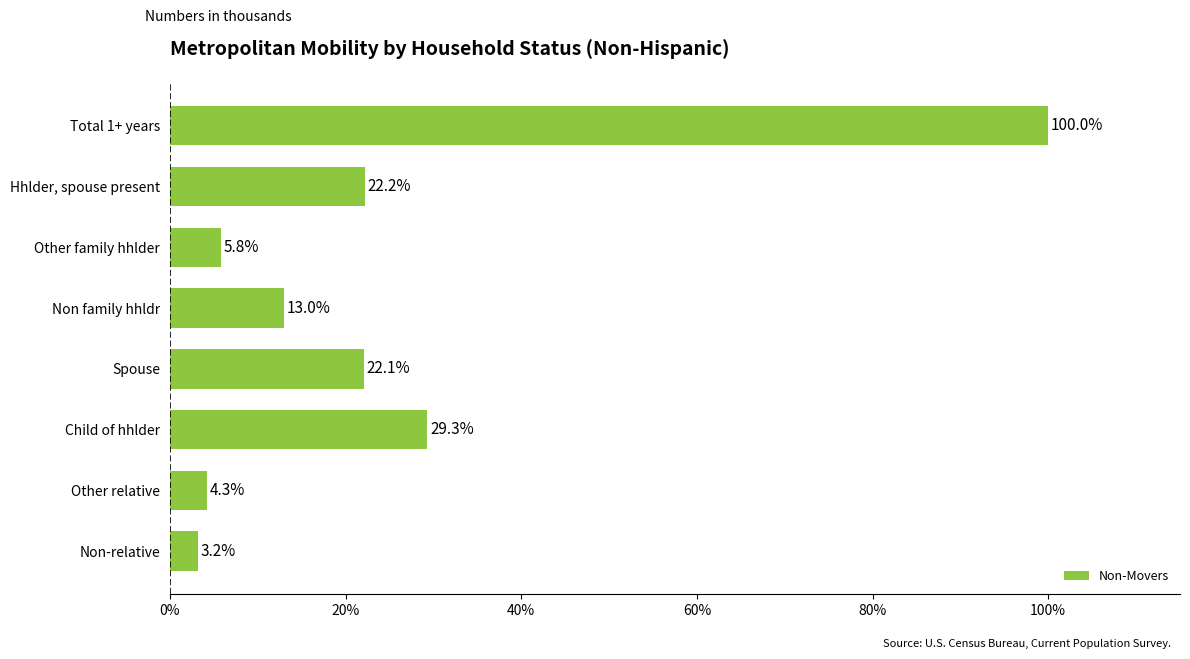

What is the difference between the values at Other family hhlder and Non-relative?

2.6